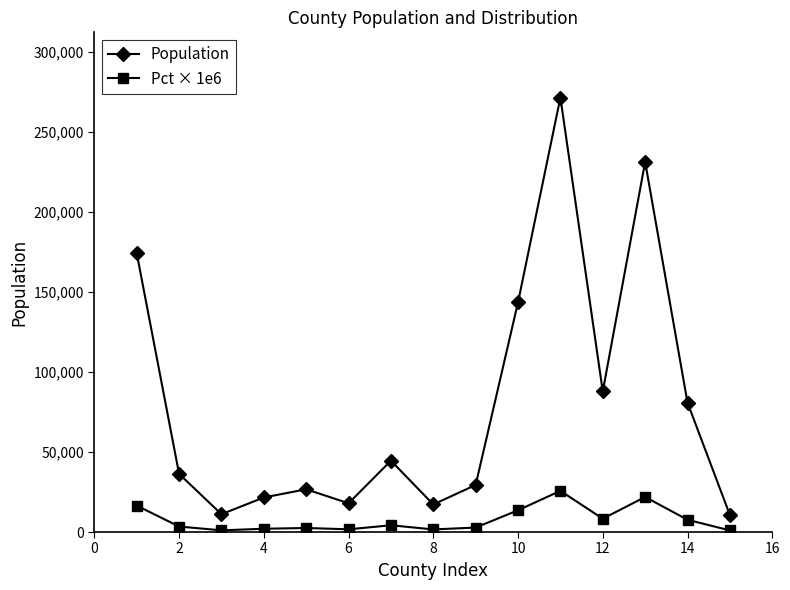

Which series has the widest spread of values?

Population